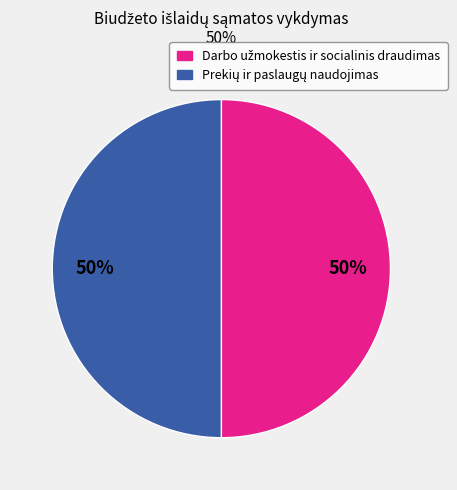

To the nearest percent, what is the difference between the largest and smallest slice percentages?

0%